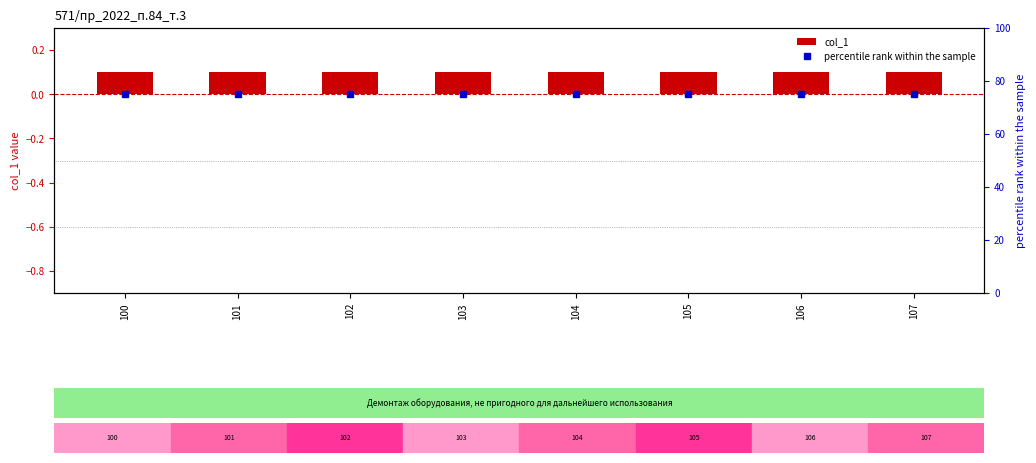

Are the bars grouped side by side (vs. stacked)?

Yes